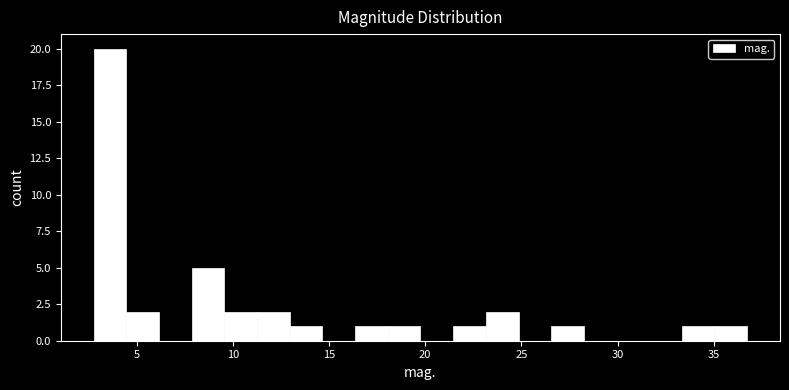

Read against the x-axis, roughly where is the centre of the tallest bar?

3.5